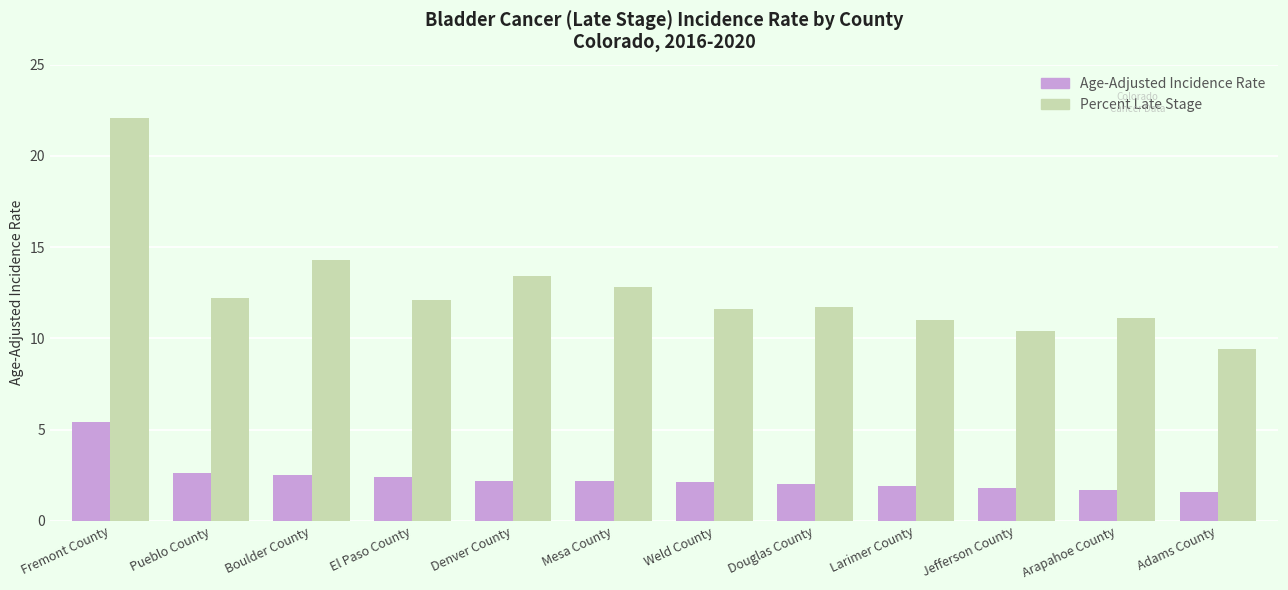

The value of Age-Adjusted Incidence Rate at Jefferson County is 1.8. True or false?

True